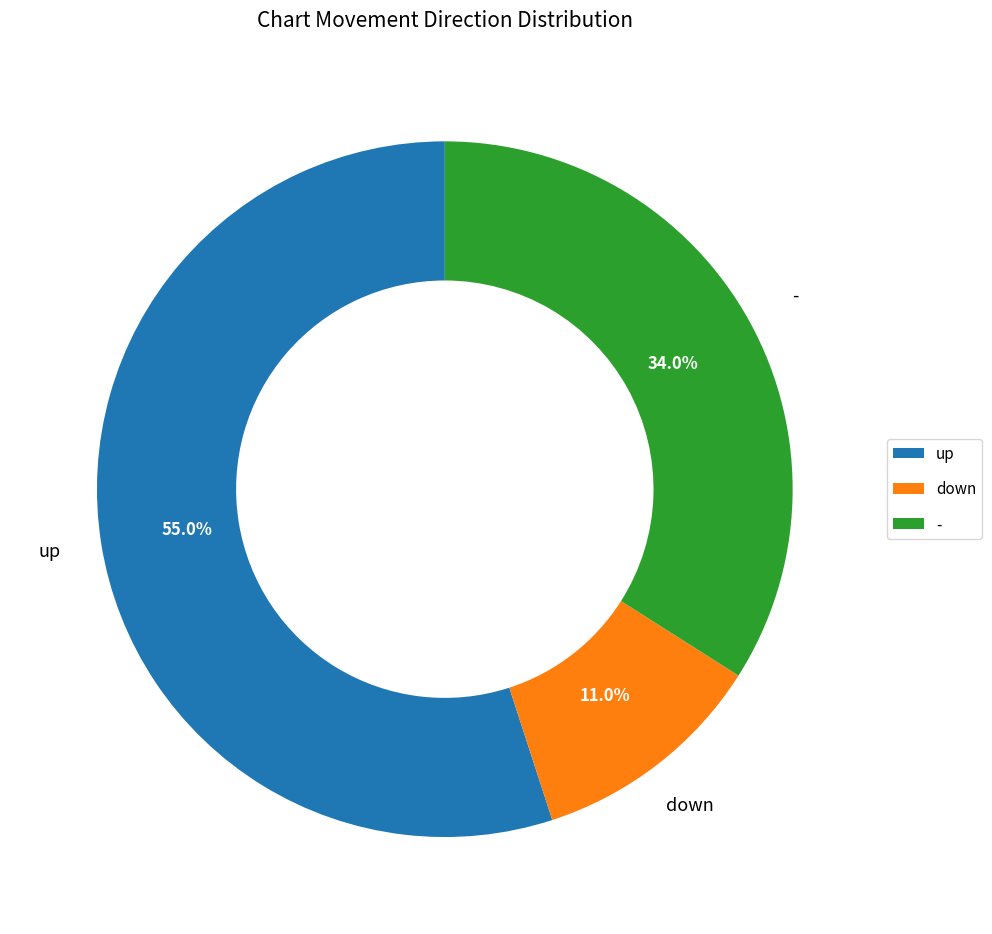

To the nearest percent, what portion does up represent?

55%